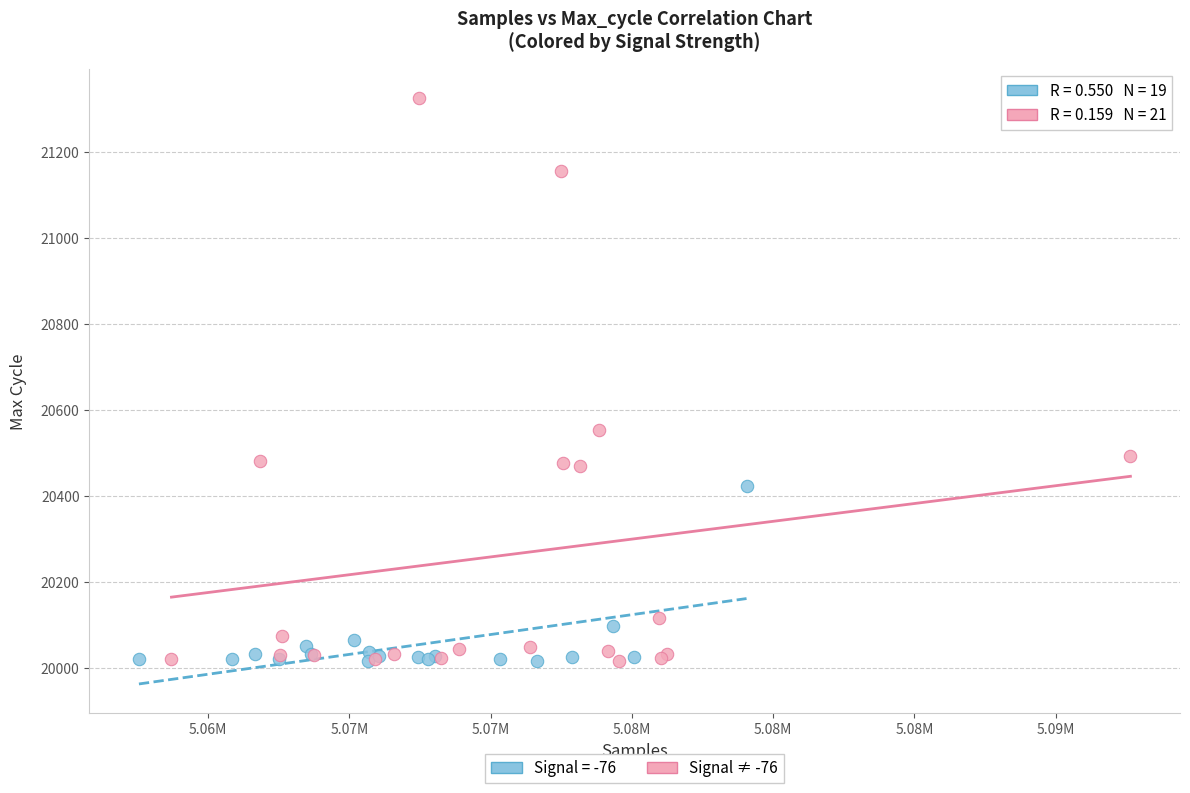

Which series reaches the maximum Y coordinate?

Signal ≠ -76